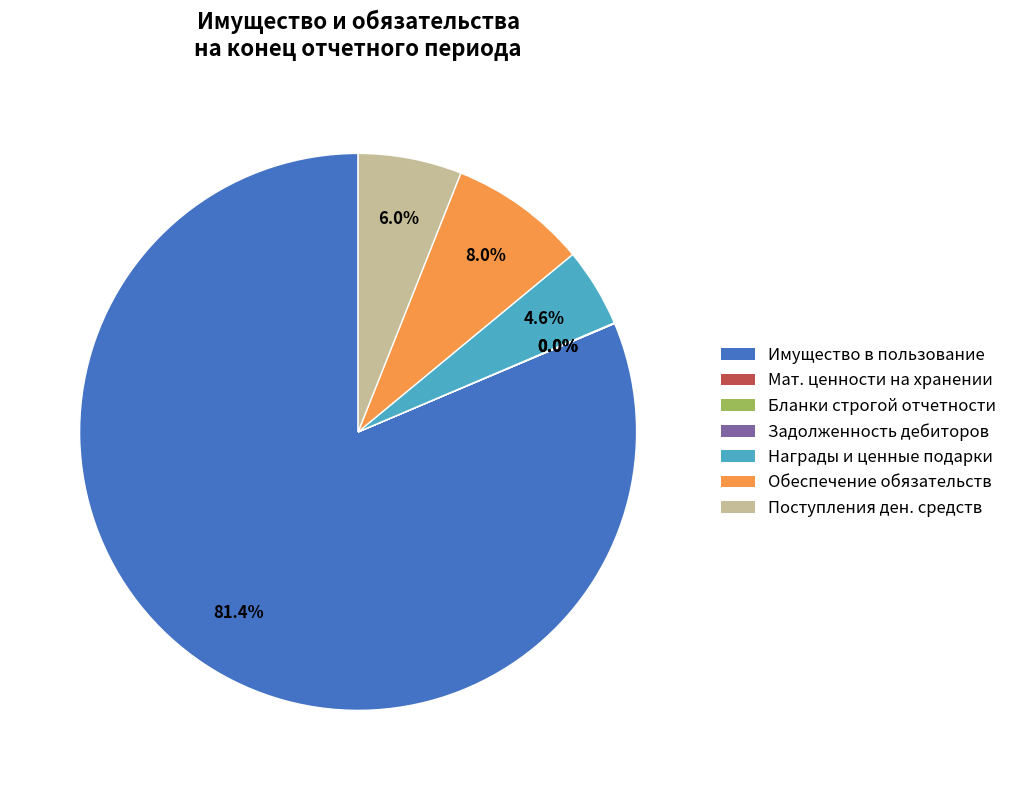

Which category has the biggest portion of the pie?

Имущество в пользование